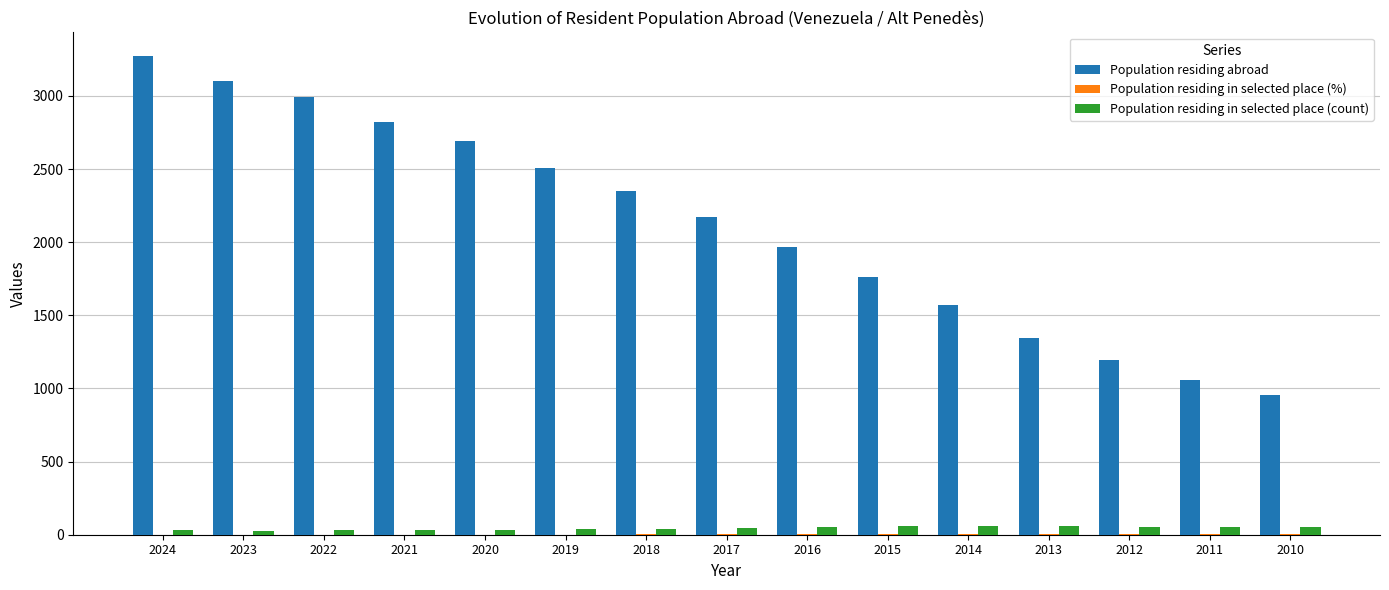

The value of Population residing abroad at 2011 is 1675.9. True or false?

False